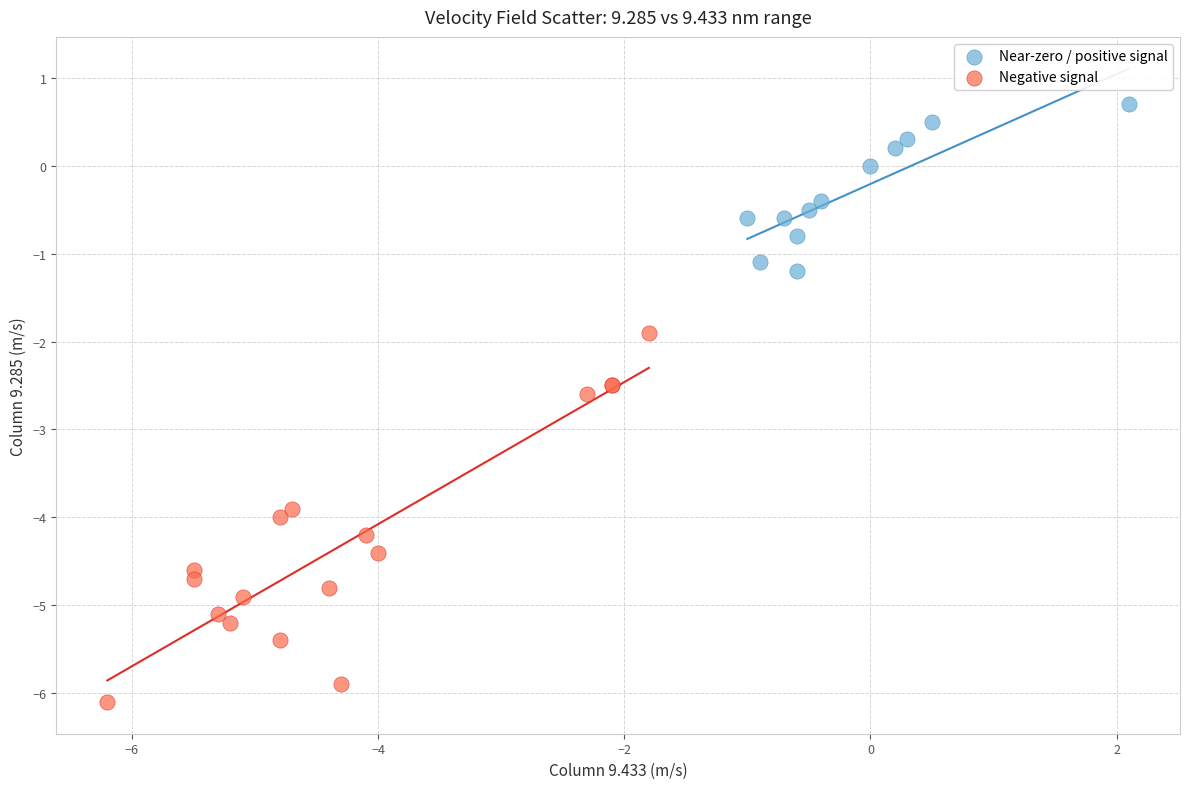

Which series reaches the minimum Y coordinate?

Negative signal